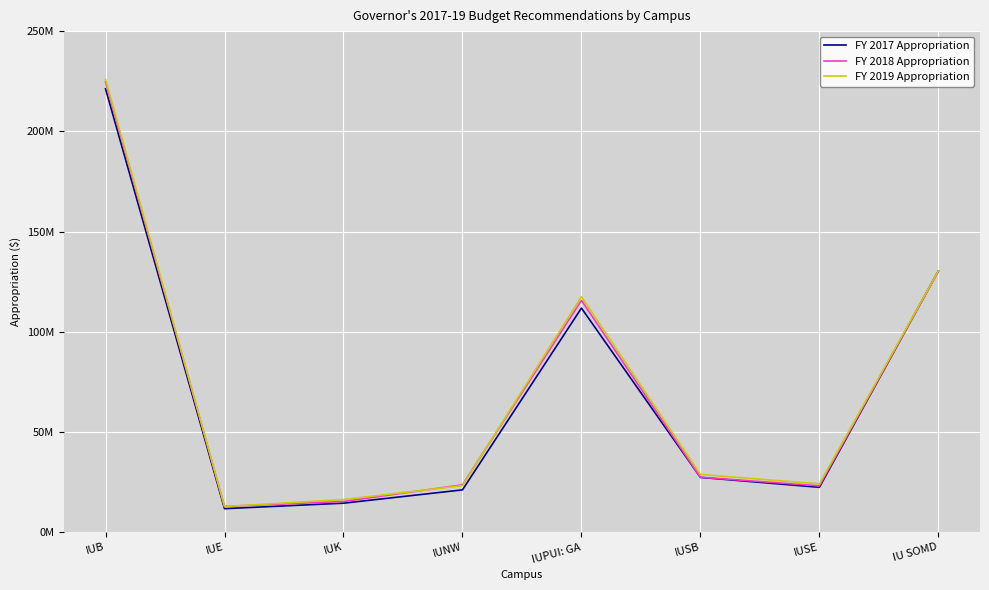

Does the chart have visible grid lines?

Yes